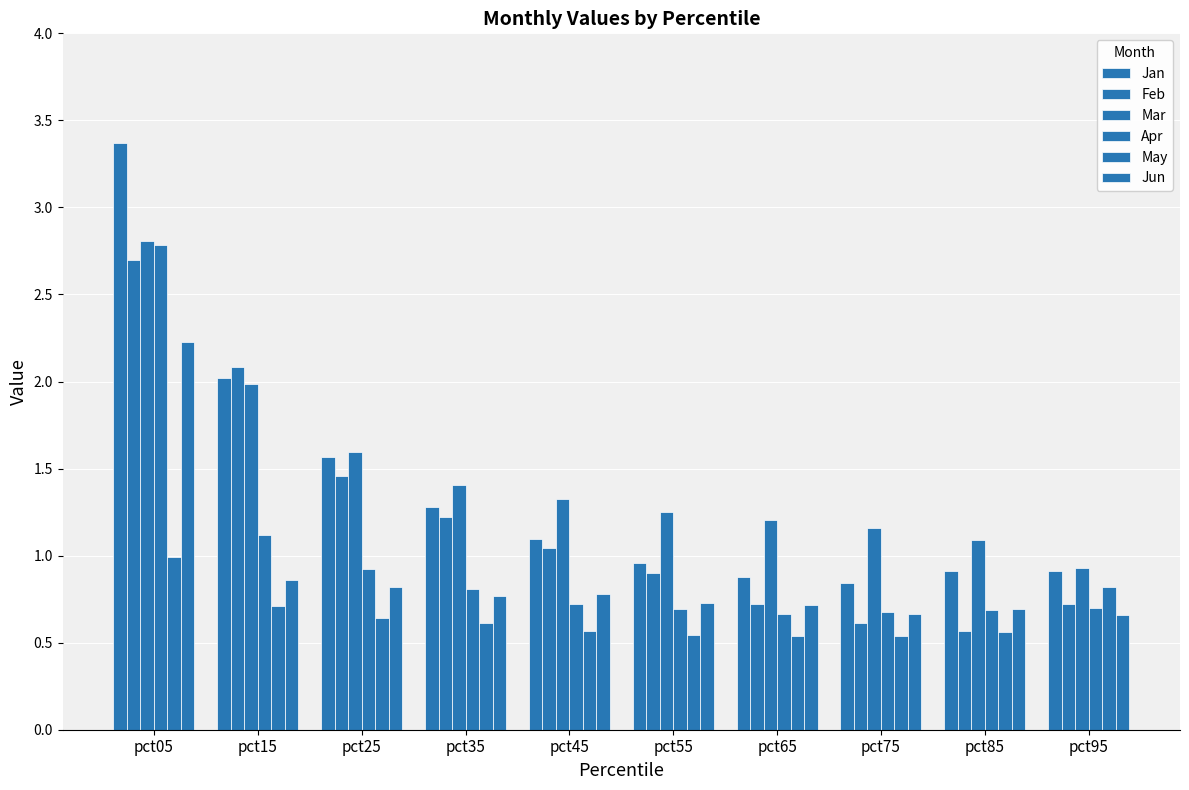

How many bars are there in each group?

6